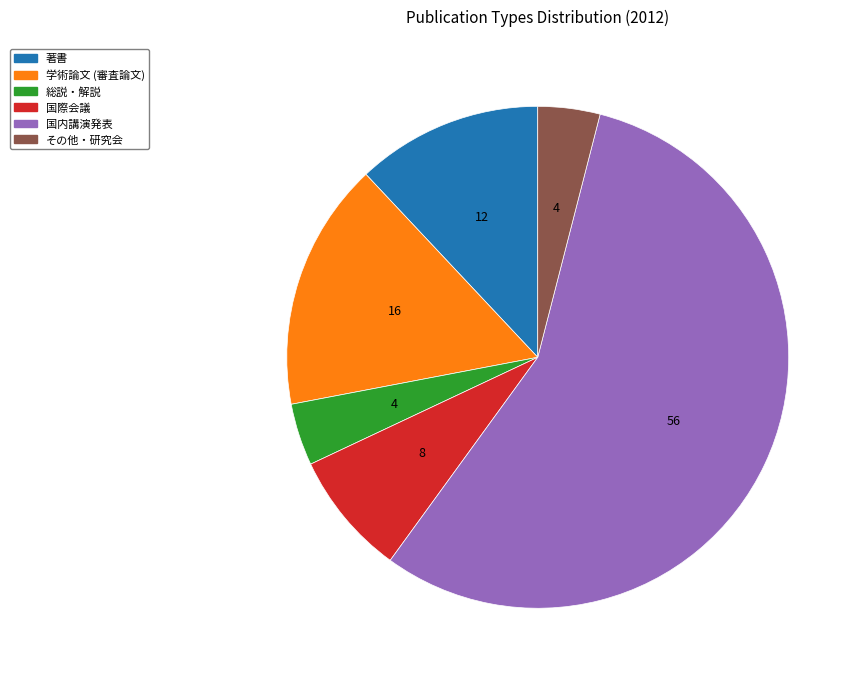

Which category has the biggest portion of the pie?

国内講演発表